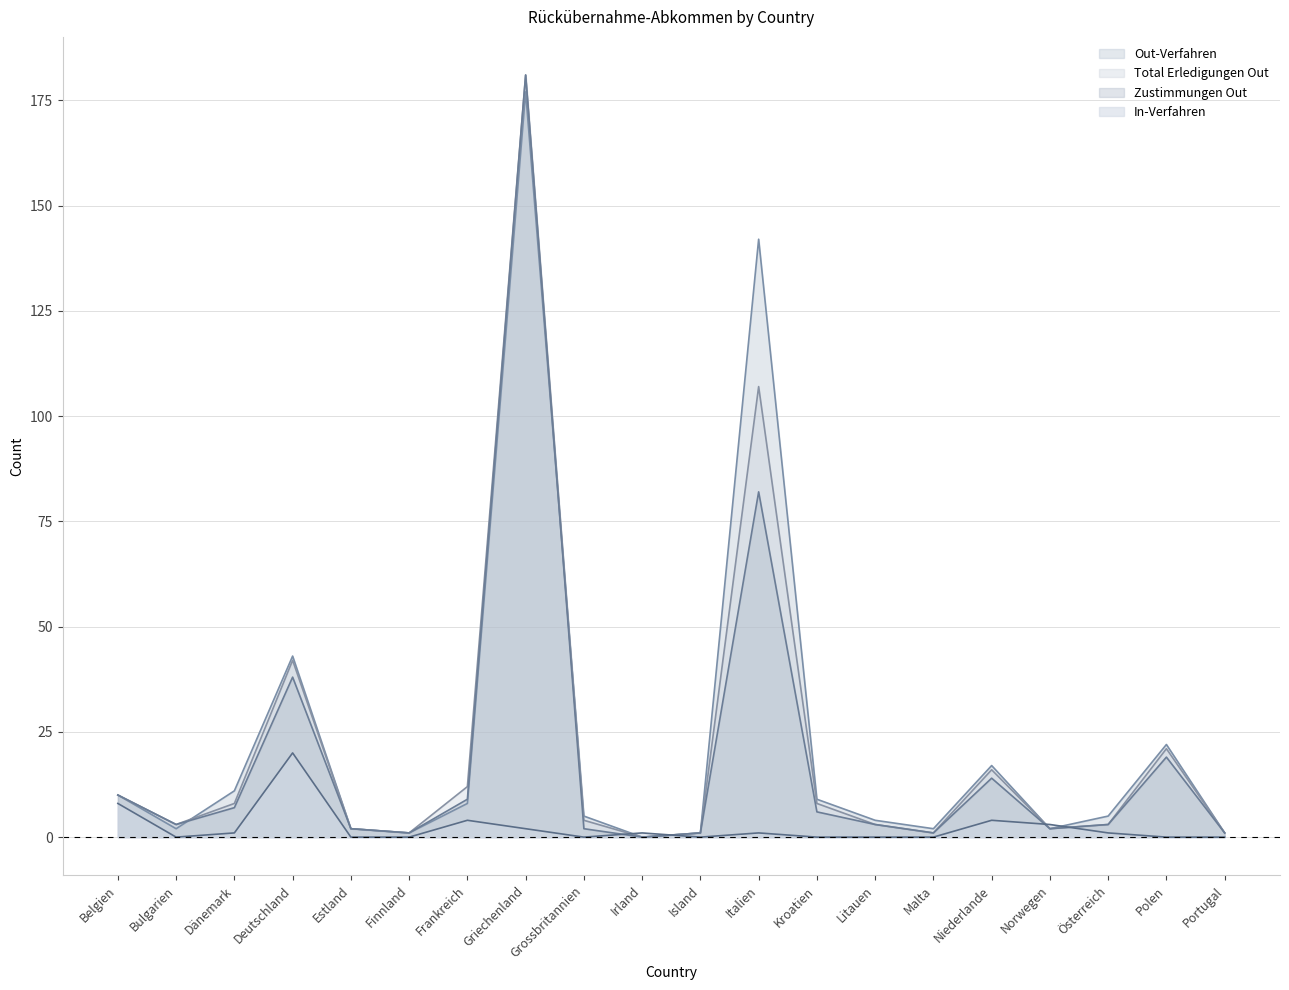

Which series ends up on top after the final intersection of Zustimmungen Out and In-Verfahren?

Zustimmungen Out